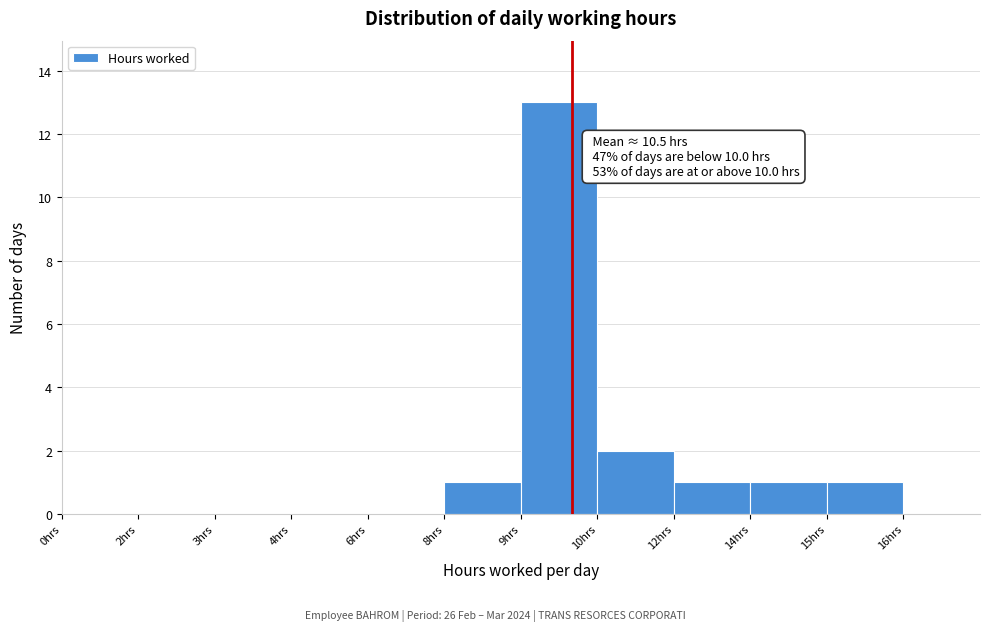

Reading left to right, what are all the values shown in this chart?

0hrs=0	2hrs=0	3hrs=0	4hrs=0	6hrs=0	8hrs=1	9hrs=13	10hrs=2	12hrs=1	14hrs=1	15hrs=1